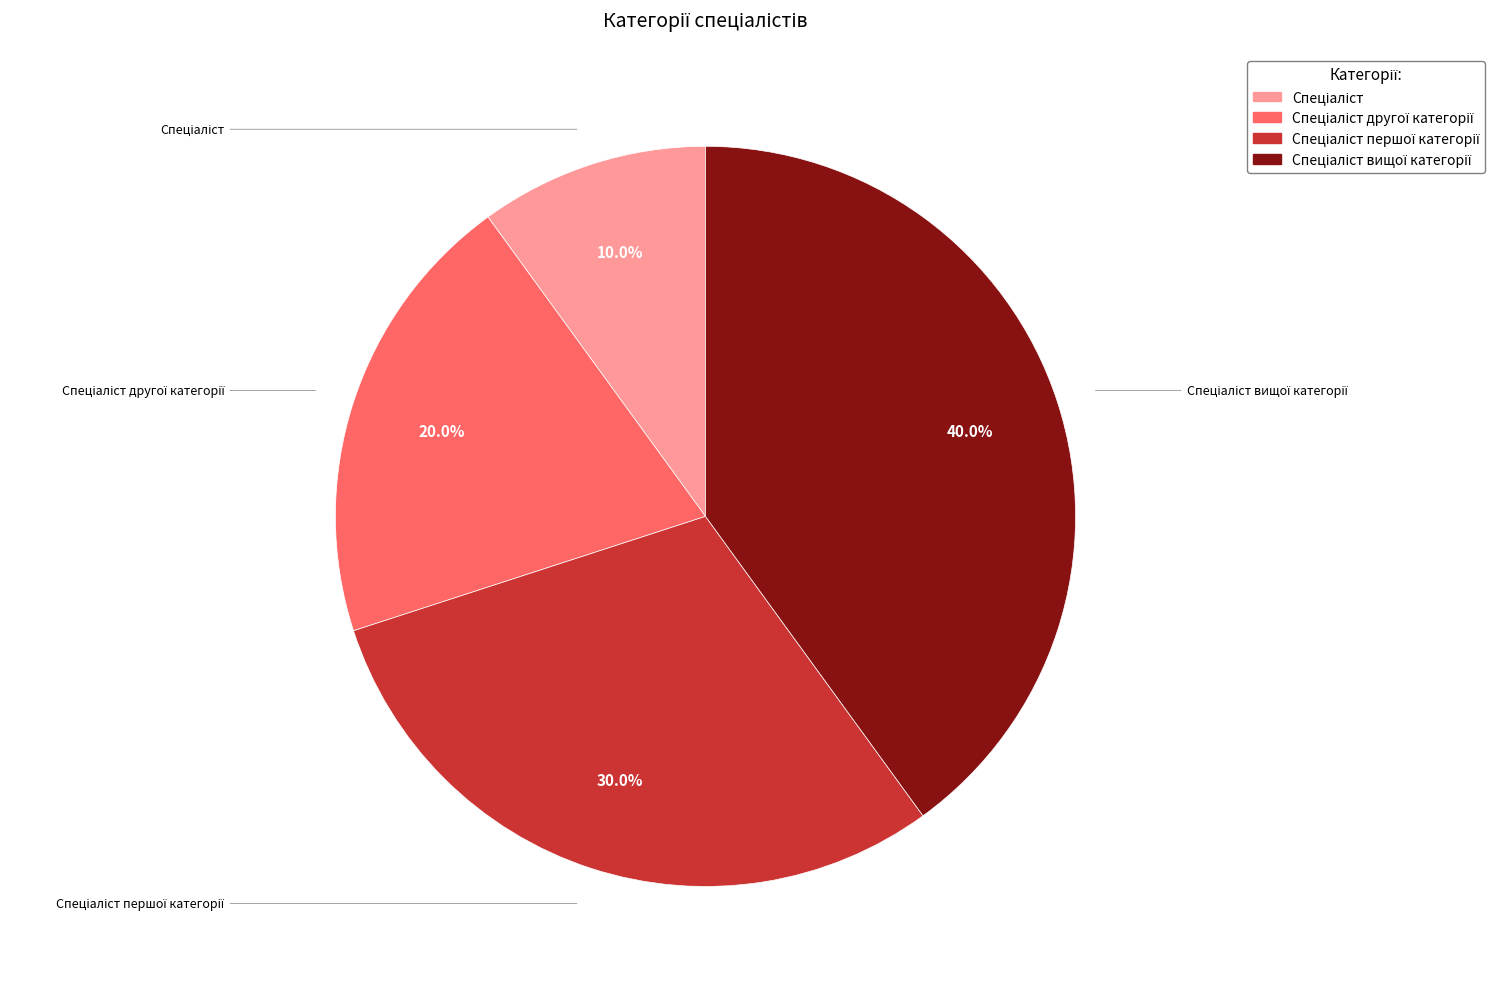

The Спеціаліст другої категорії slice represents 10% of the pie. True or false?

False